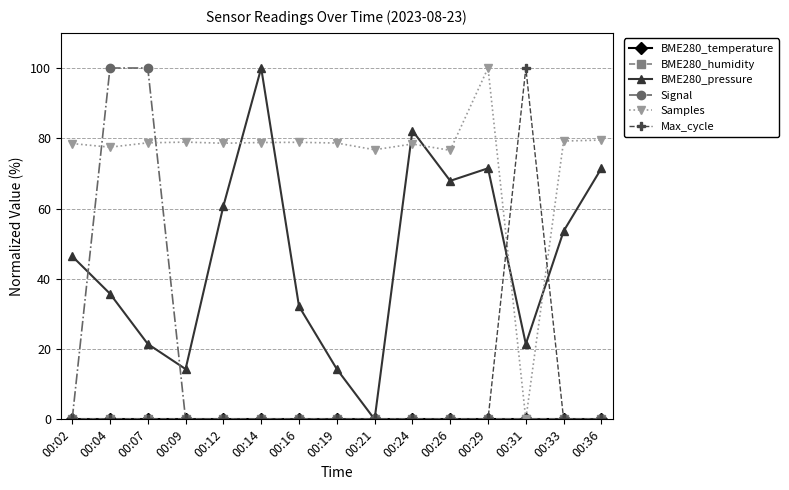

Reading left to right, list all the values displayed in this chart.

BME280_temperature: 0.0	0.0	0.0	0.0	0.0	0.0	0.0	0.0	0.0	0.0	0.0	0.0	0.0	0.0	0.0
BME280_humidity: 0.0	0.0	0.0	0.0	0.0	0.0	0.0	0.0	0.0	0.0	0.0	0.0	0.0	0.0	0.0
BME280_pressure: 46.4	35.8	21.5	14.3	60.7	100.0	32.2	14.3	0.0	82.2	67.9	71.5	21.5	53.6	71.5
Signal: 0.0	100.0	100.0	0.0	0.0	0.0	0.0	0.0	0.0	0.0	0.0	0.0	0.0	0.0	0.0
Samples: 78.5	77.5	78.7	78.9	78.6	78.8	78.9	78.6	76.7	78.4	76.6	100.0	0.0	79.2	79.5
Max_cycle: 0.0	0.0	0.0	0.0	0.0	0.0	0.0	0.0	0.0	0.0	0.0	0.0	100.0	0.0	0.0